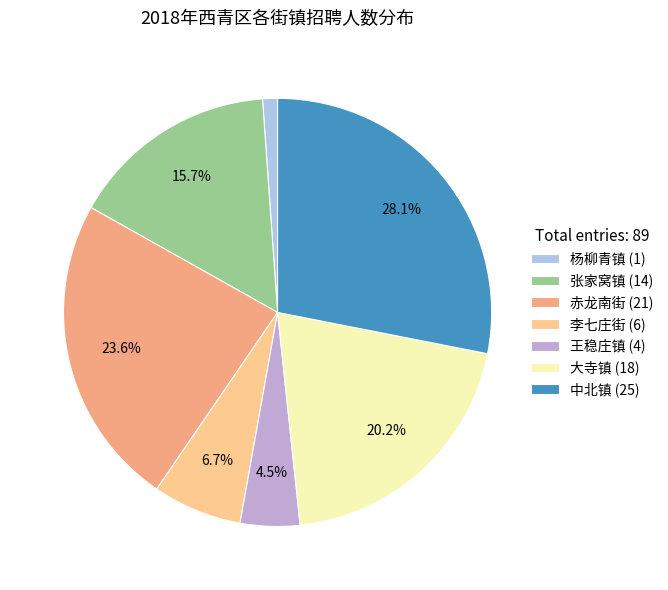

Rank the categories by value from lowest to highest.

杨柳青镇 (1), 王稳庄镇 (4), 李七庄街 (6), 张家窝镇 (14), 大寺镇 (18), 赤龙南街 (21), 中北镇 (25)